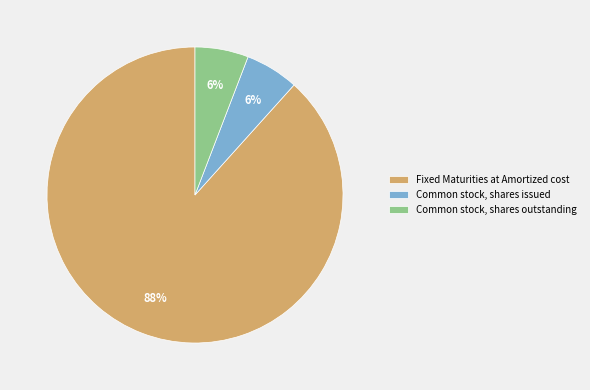

Combined, do Common stock, shares outstanding and Common stock, shares issued account for over 50%?

No